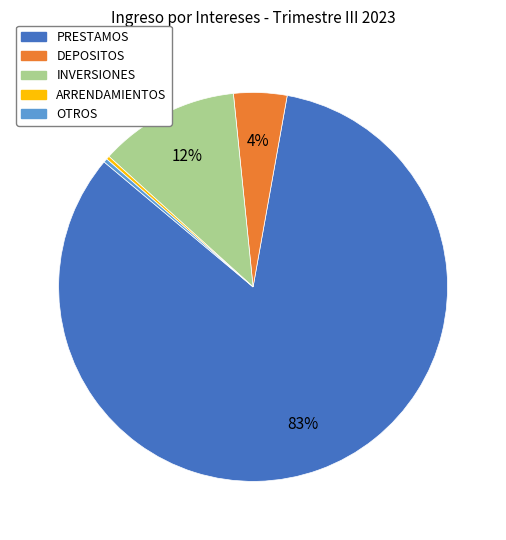

How many slices are in this pie chart?

5